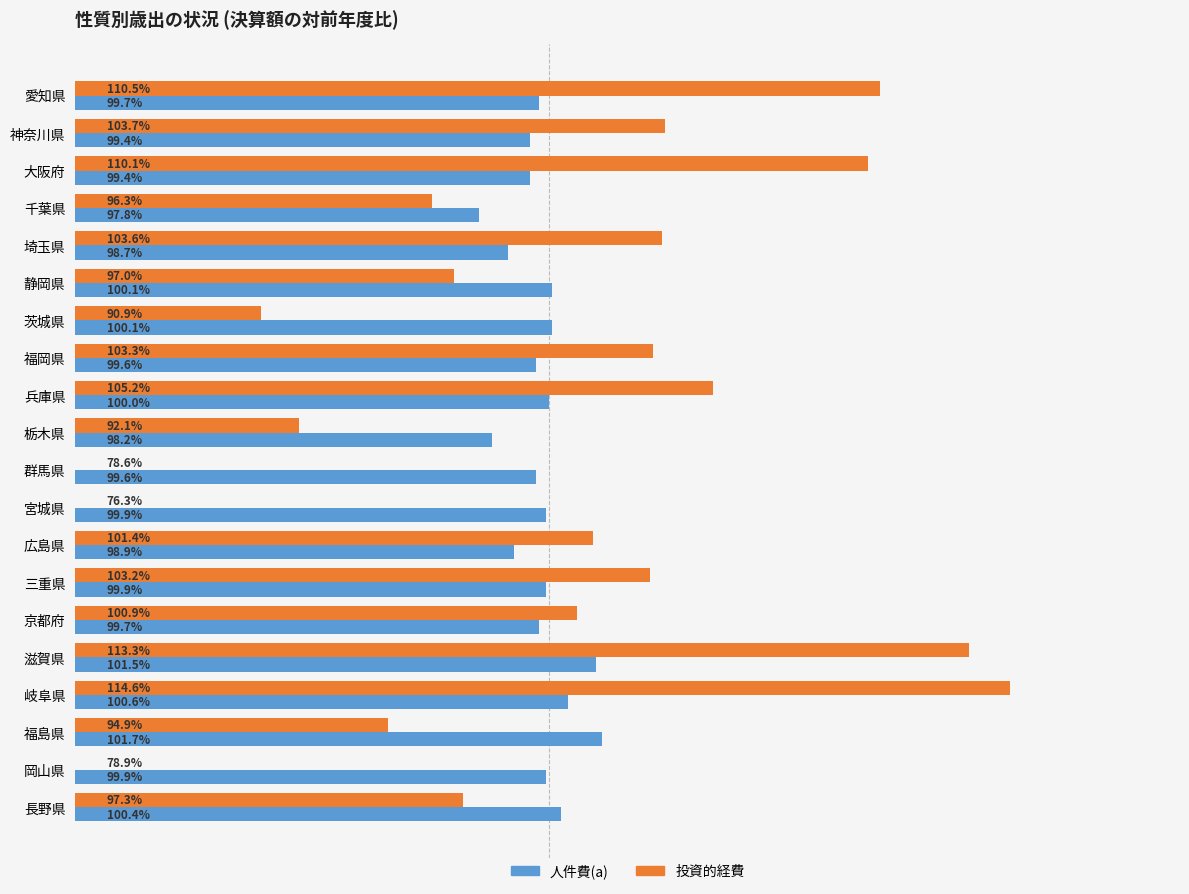

What is the maximum value shown in the chart?

114.6